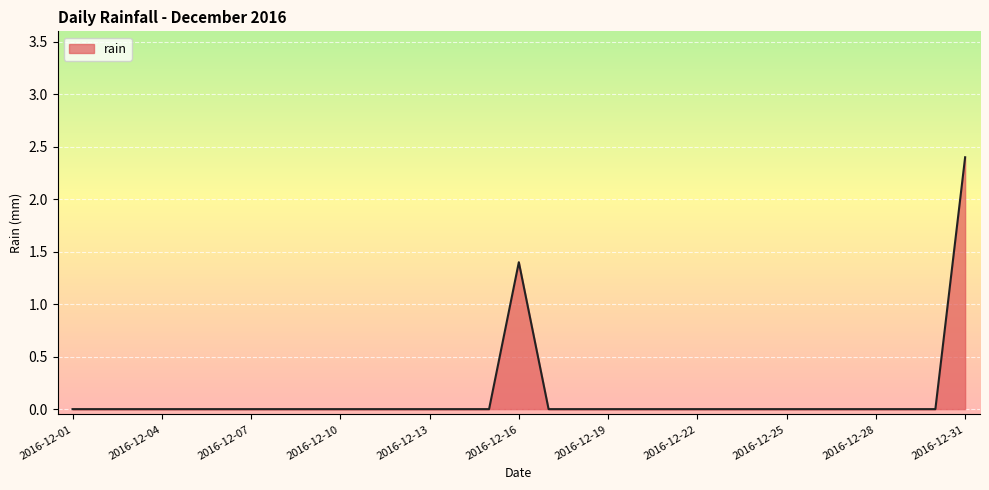

What is the difference between the maximum and minimum values?

2.4